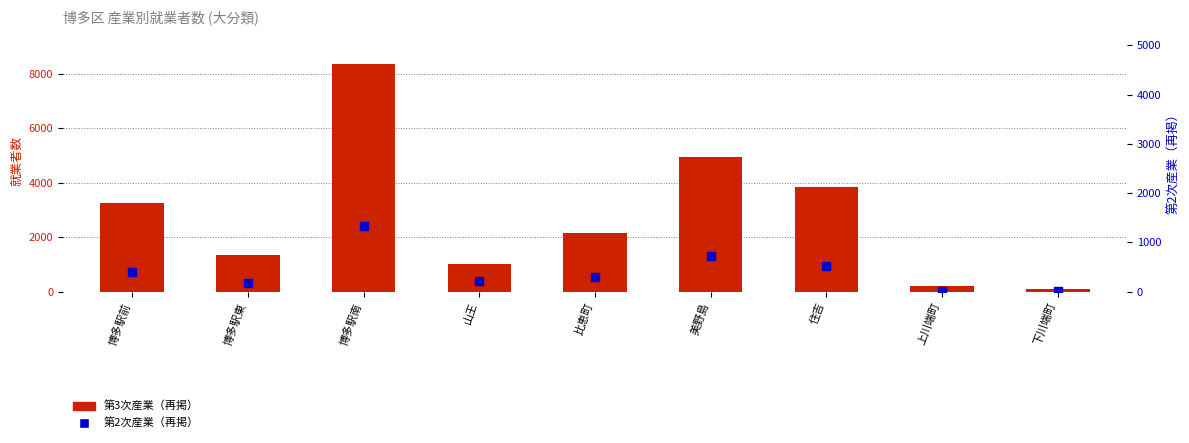

Which series reaches the minimum Y coordinate?

第2次産業（再掲）